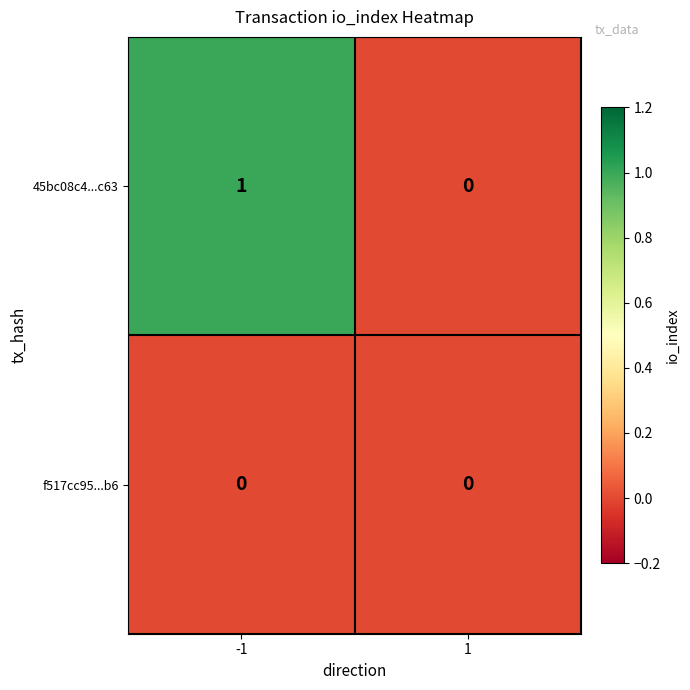

Which series has the widest spread of values?

45bc08c4...c63